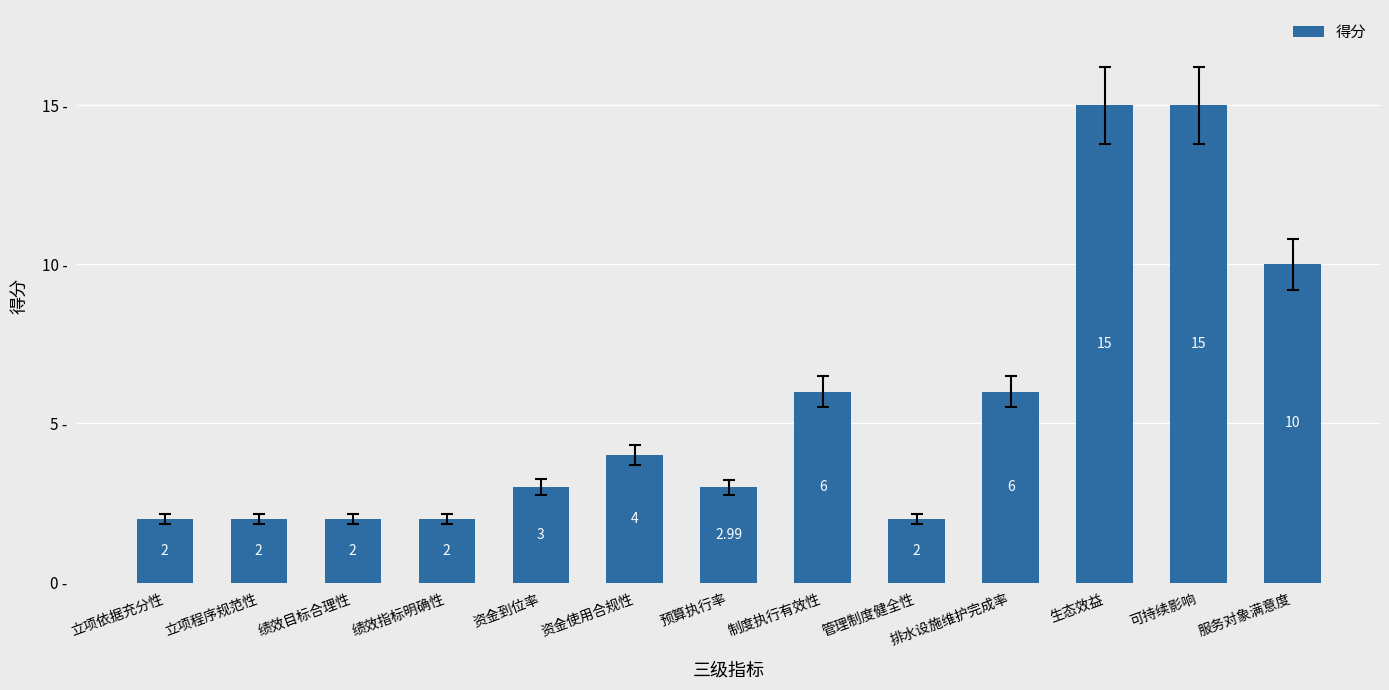

How many bars are there in total?

13